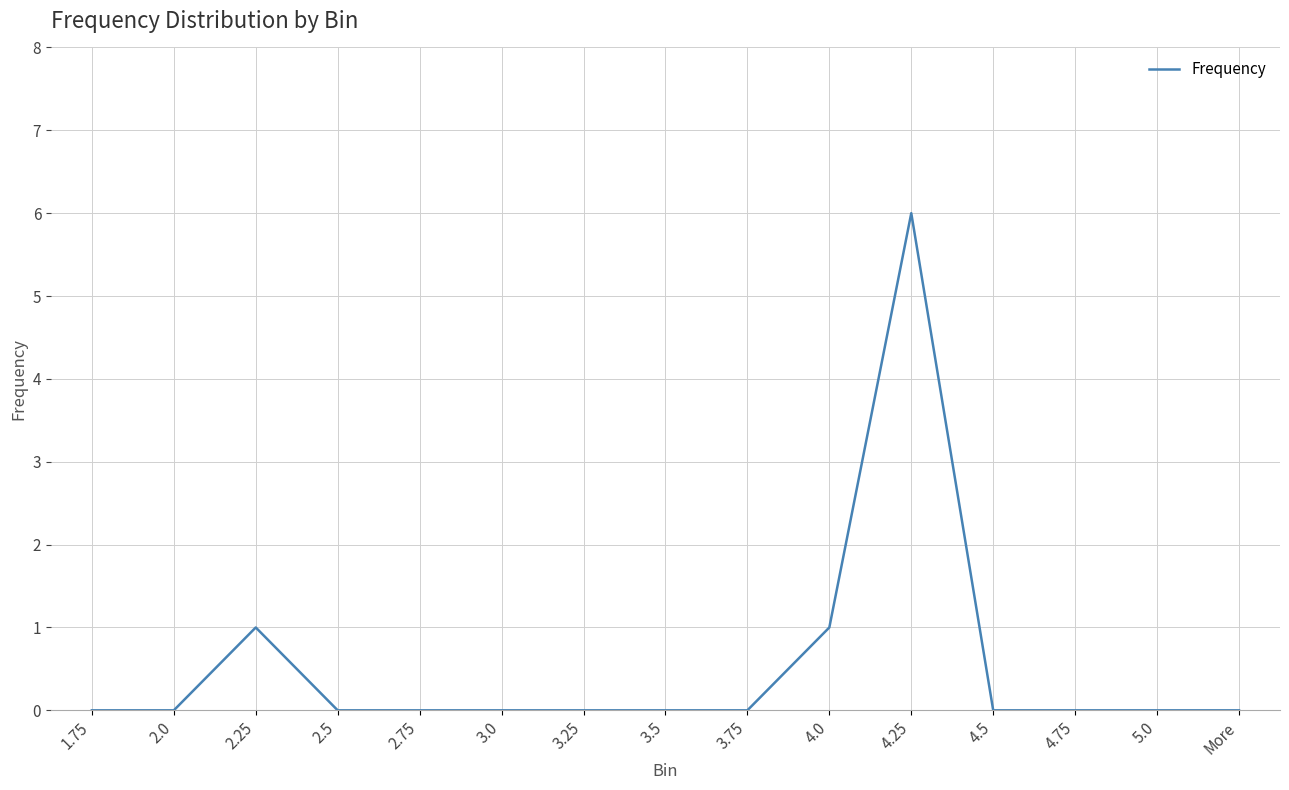

Is it true that the value at 1.75 is 0?

True